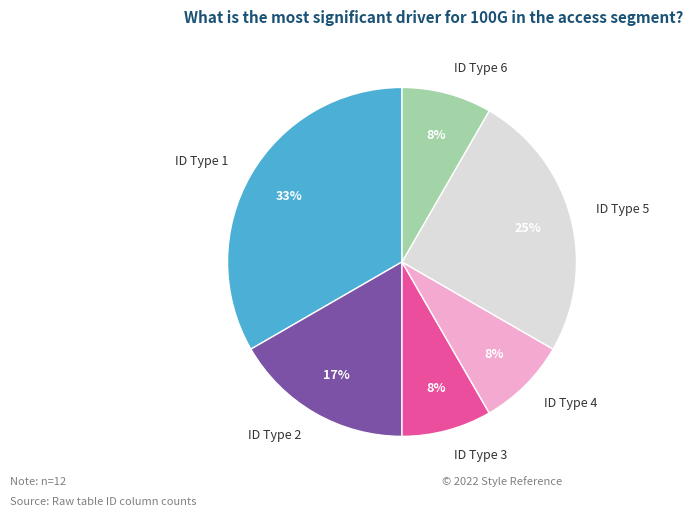

To the nearest percent, what is the average slice percentage?

17%